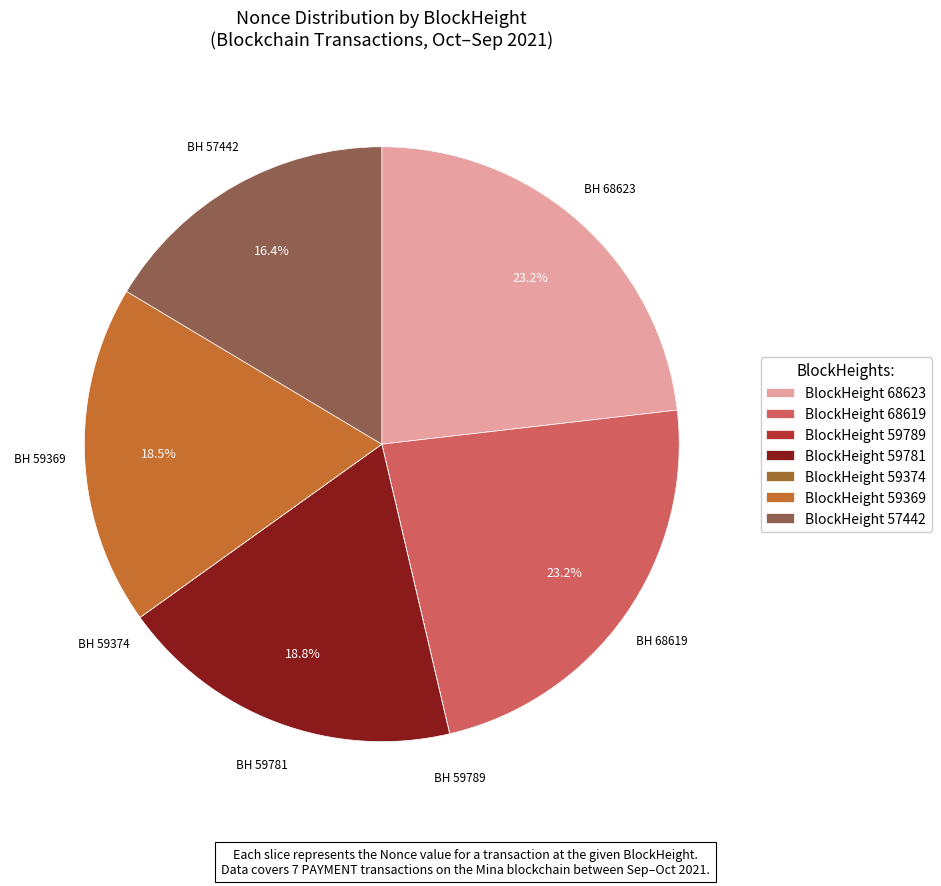

Which slice is the smallest?

59374